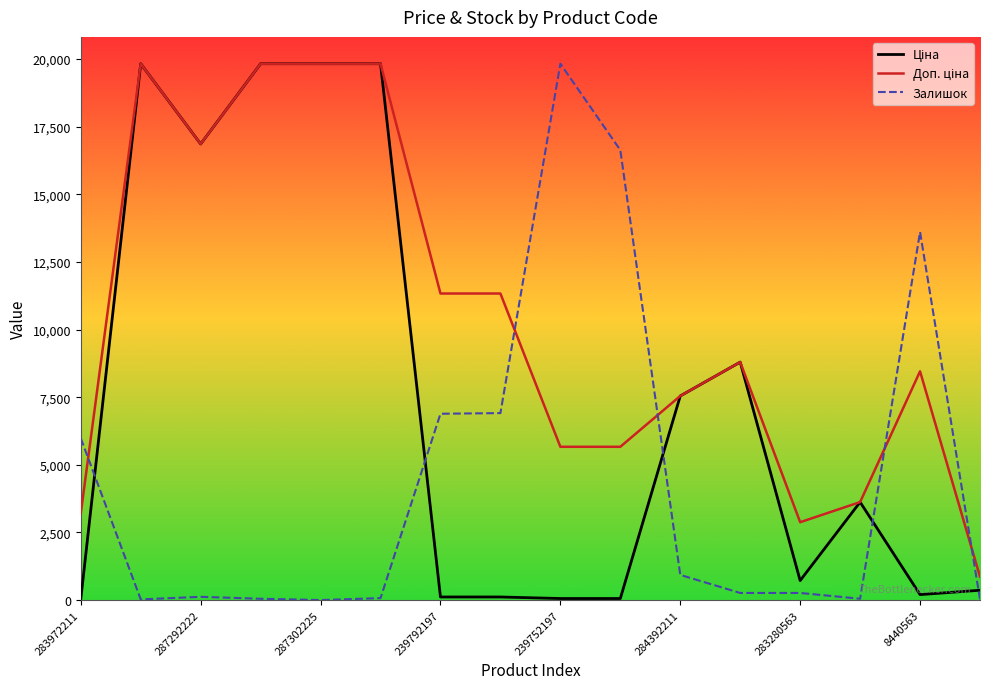

How many series are shown in this chart?

3